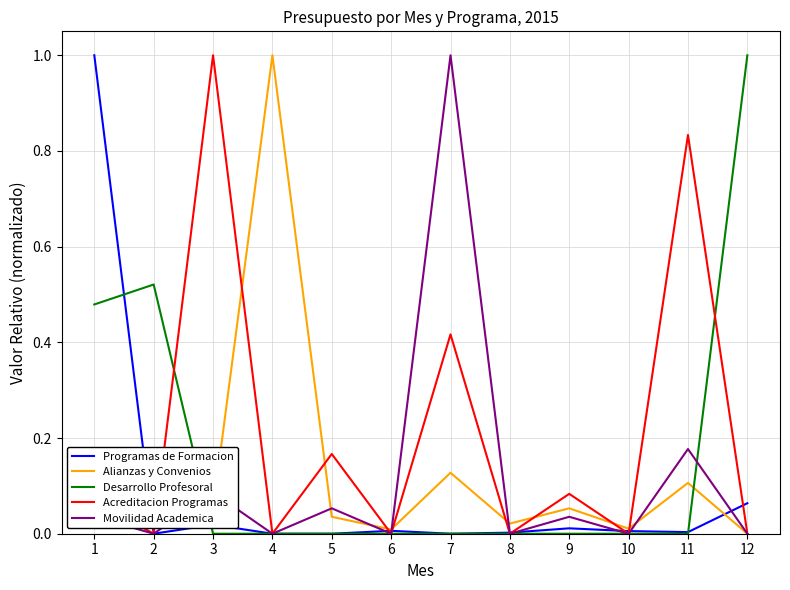

What is the highest value of the Programas de Formacion series?

1.0